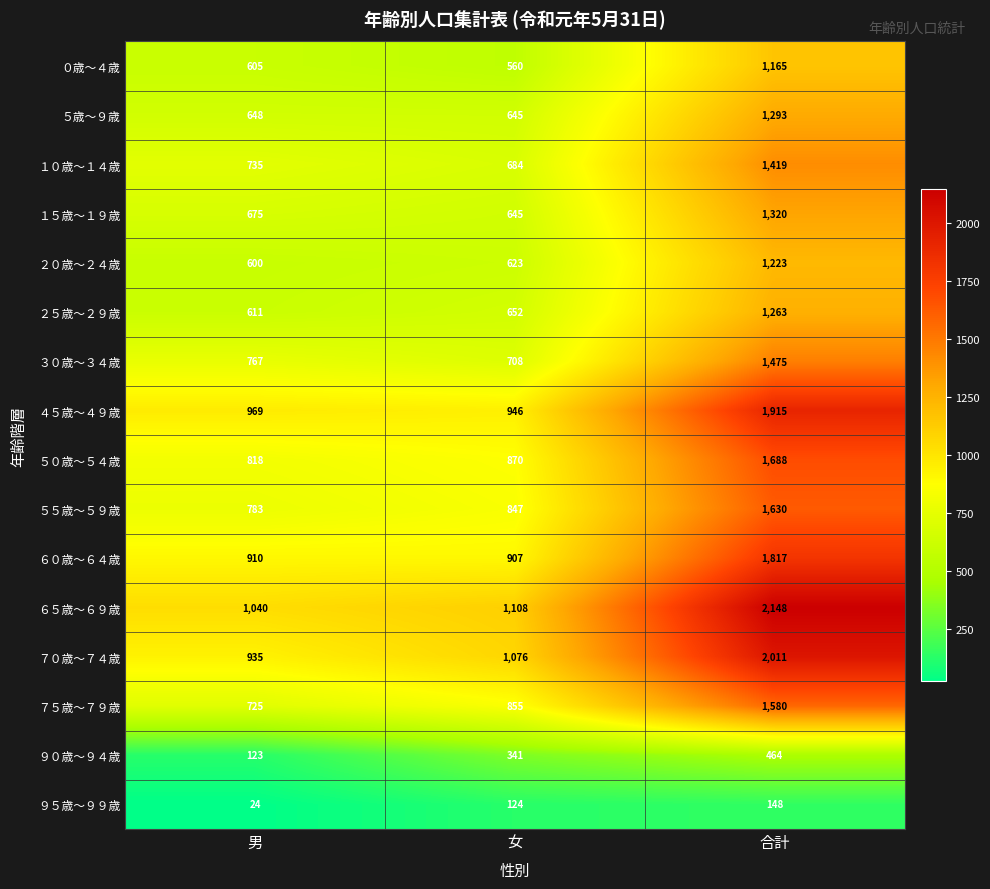

What is the difference between the １５歳～１９歳 values at 男 and 女?

30